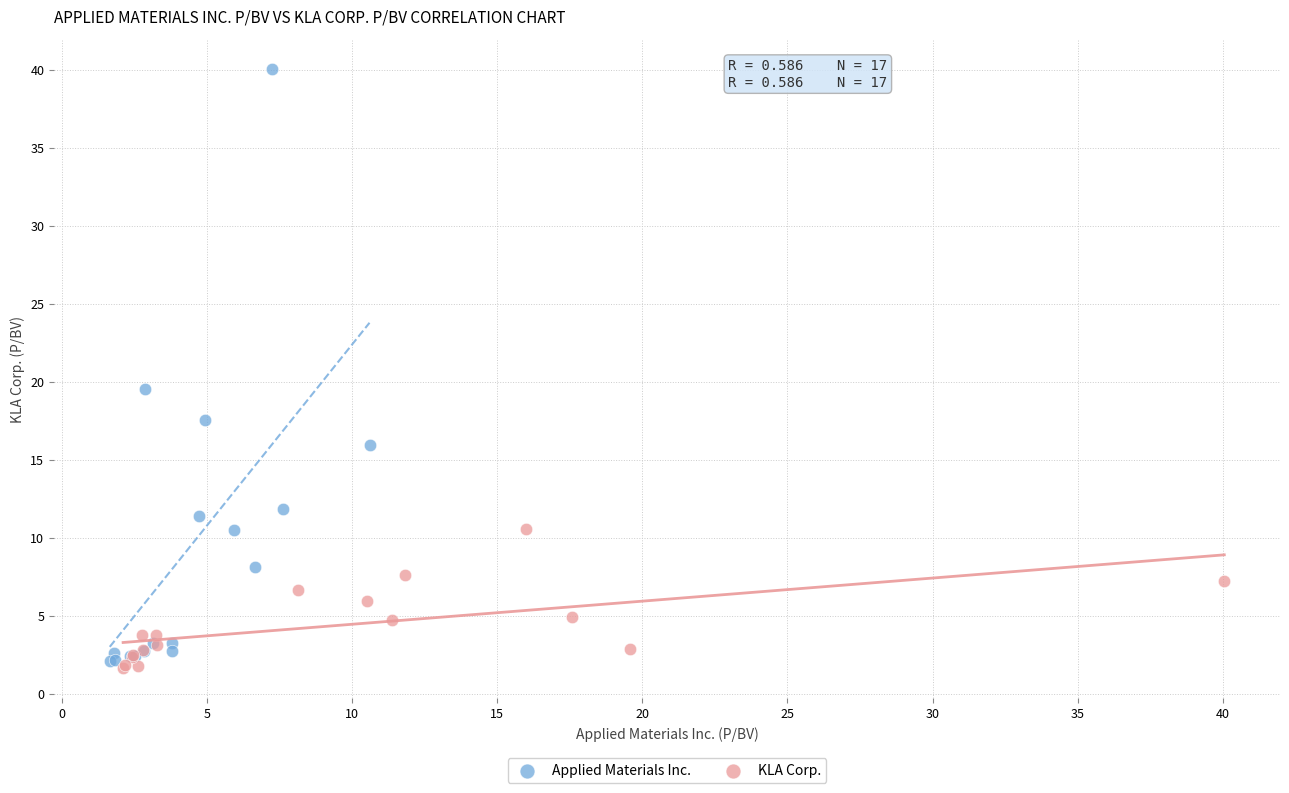

Which series has the widest spread of Y values?

Applied Materials Inc.